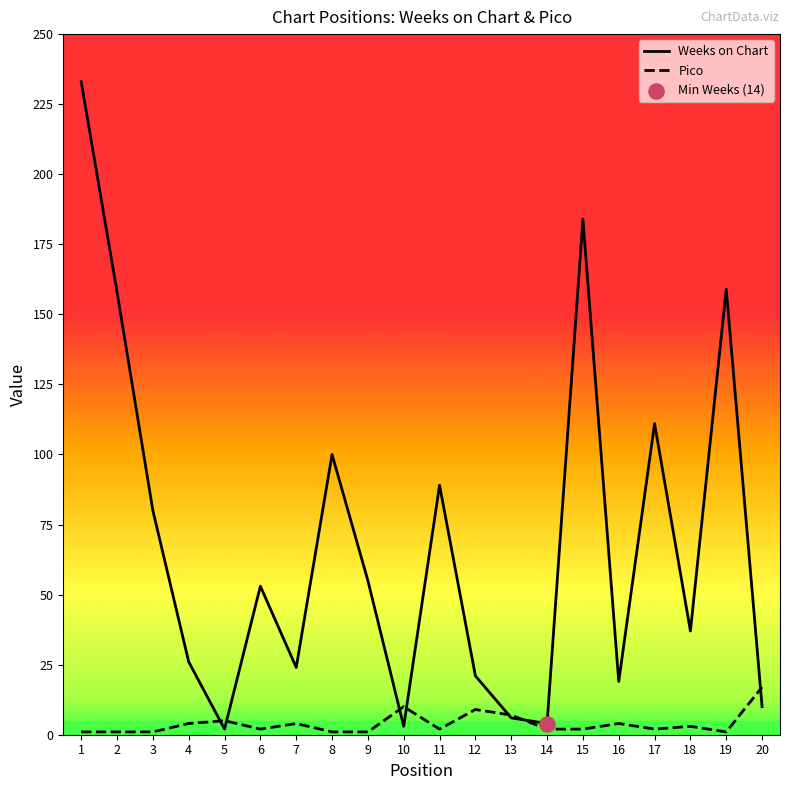

What is the total value across all series at 4?

30